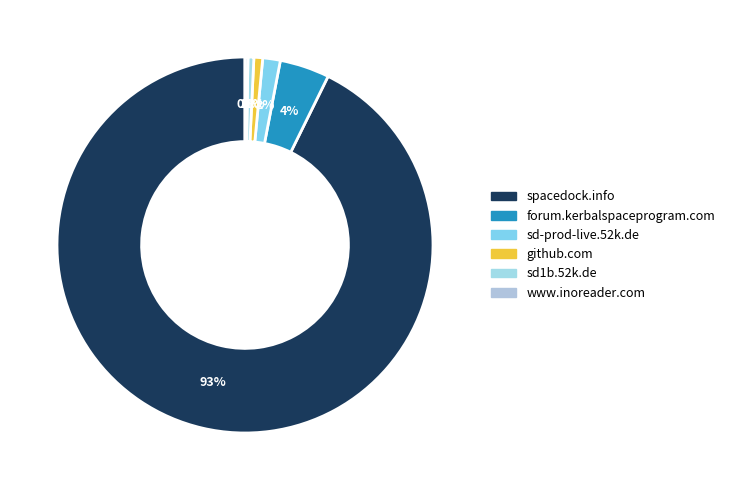

Rank the categories by value from highest to lowest.

spacedock.info, forum.kerbalspaceprogram.com, sd-prod-live.52k.de, github.com, sd1b.52k.de, www.inoreader.com